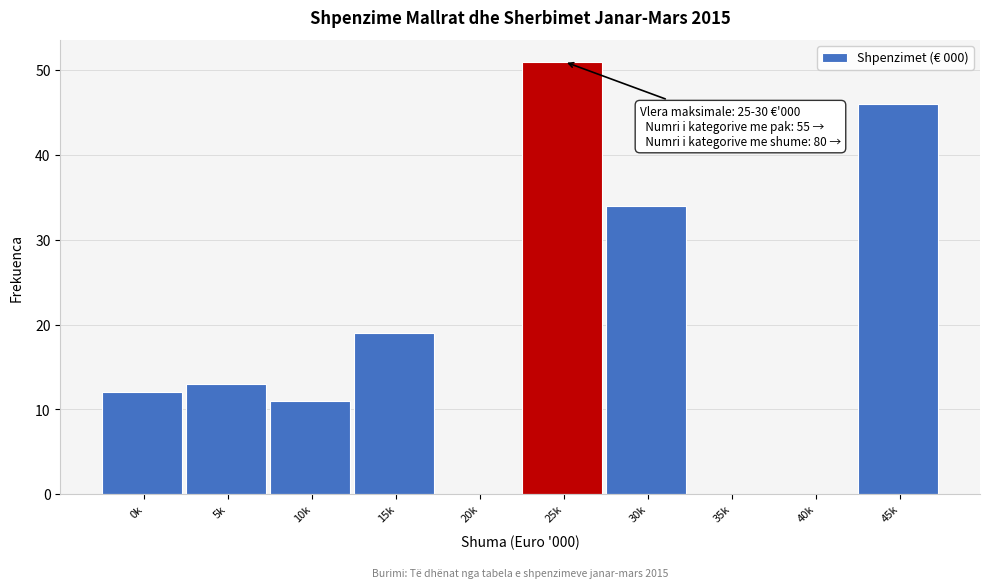

Reading right to left, extract all data points from this chart.

45k=46	40k=0	35k=0	30k=34	25k=51	20k=0	15k=19	10k=11	5k=13	0k=12